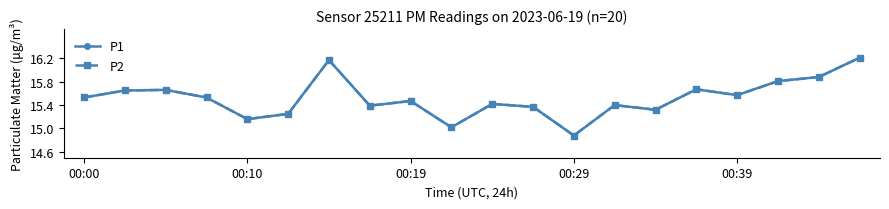

Is this an area chart (filled region under the line)?

No